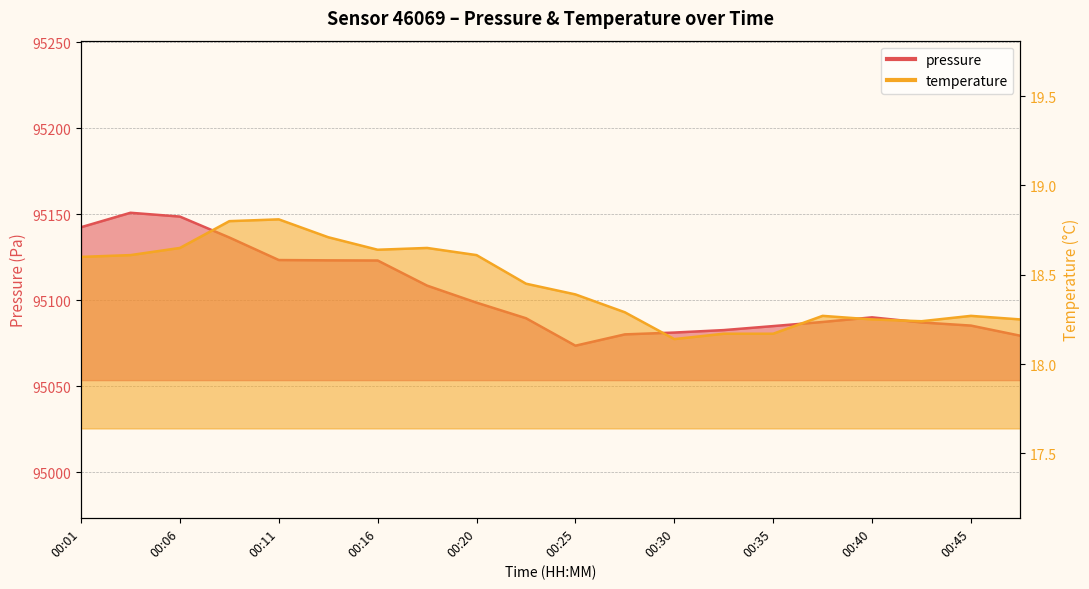

What is the difference between the highest and lowest values at 00:30?

95063.1